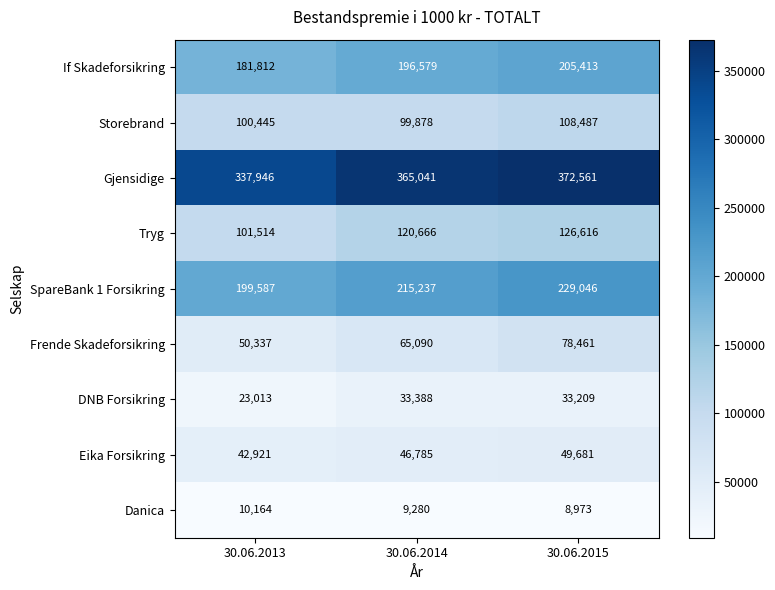

Reading left to right, list all the values displayed in this chart.

If Skadeforsikring: 181812	196579	205413
Storebrand: 100445	99878	108487
Gjensidige: 337946	365041	372561
Tryg: 101514	120666	126616
SpareBank 1 Forsikring: 199587	215237	229046
Frende Skadeforsikring: 50337	65090	78461
DNB Forsikring: 23013	33388	33209
Eika Forsikring: 42921	46785	49681
Danica: 10164	9280	8973